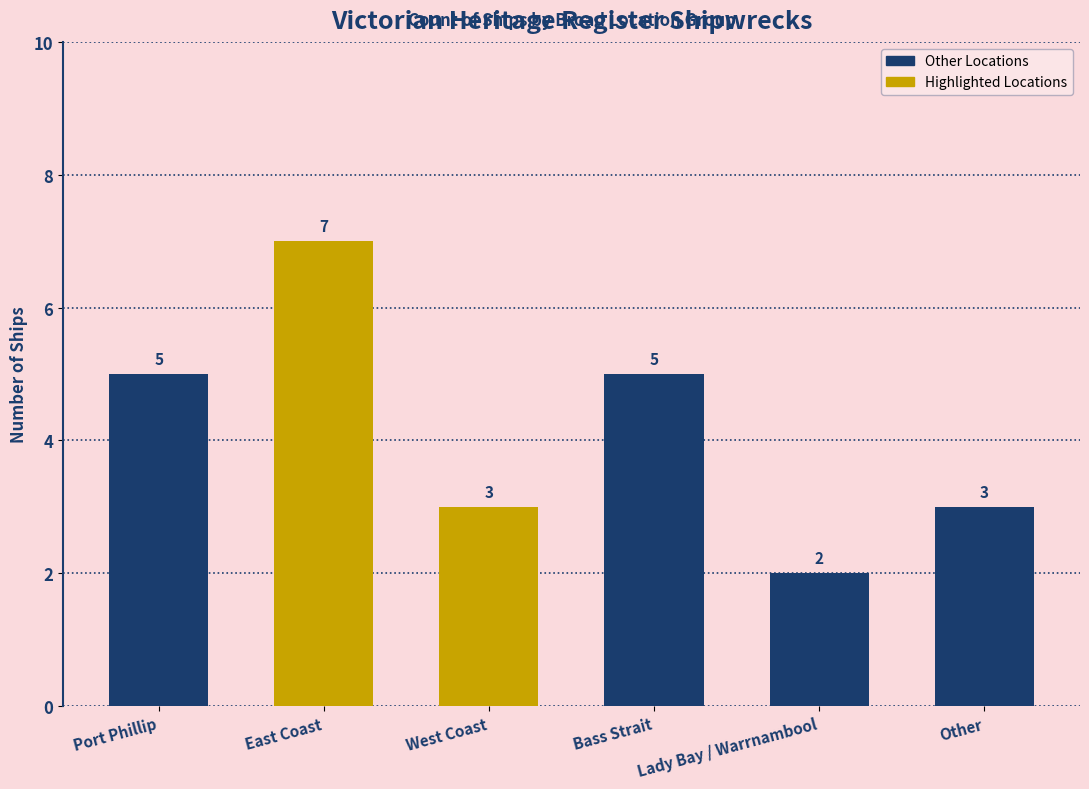

Is it true that the value at Lady Bay / Warrnambool is 2?

True